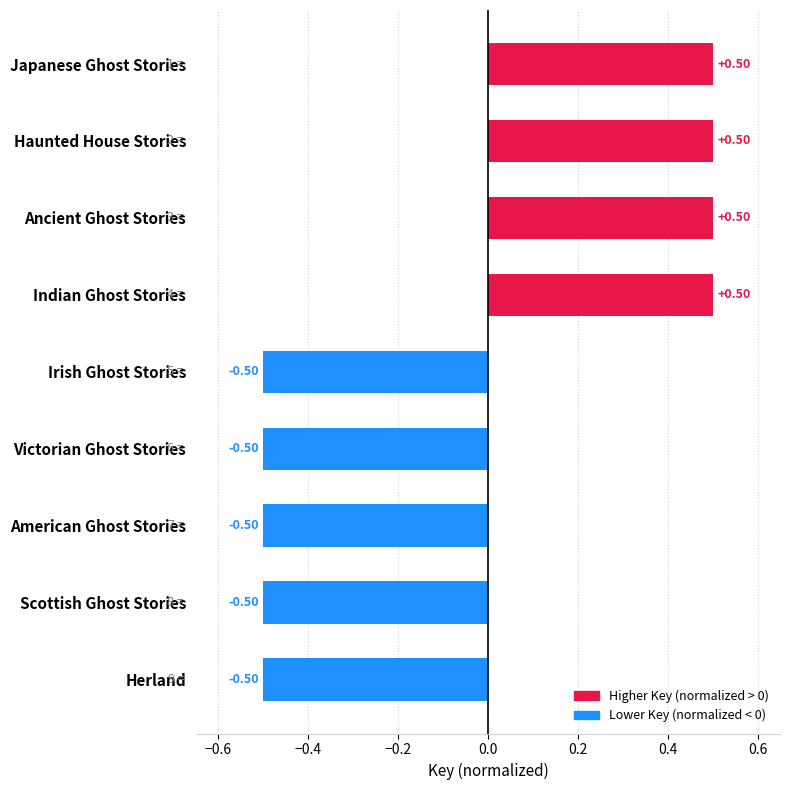

What is the label of the 1st bar from the top?

Japanese Ghost Stories